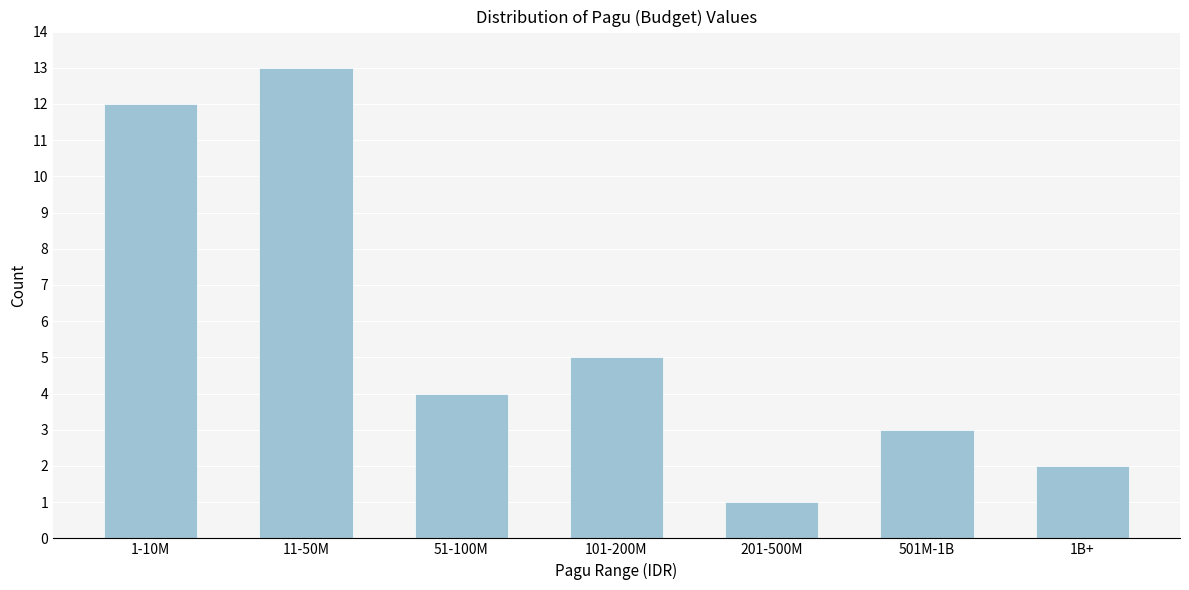

Reading left to right, what are all the values shown in this chart?

12	13	4	5	1	3	2